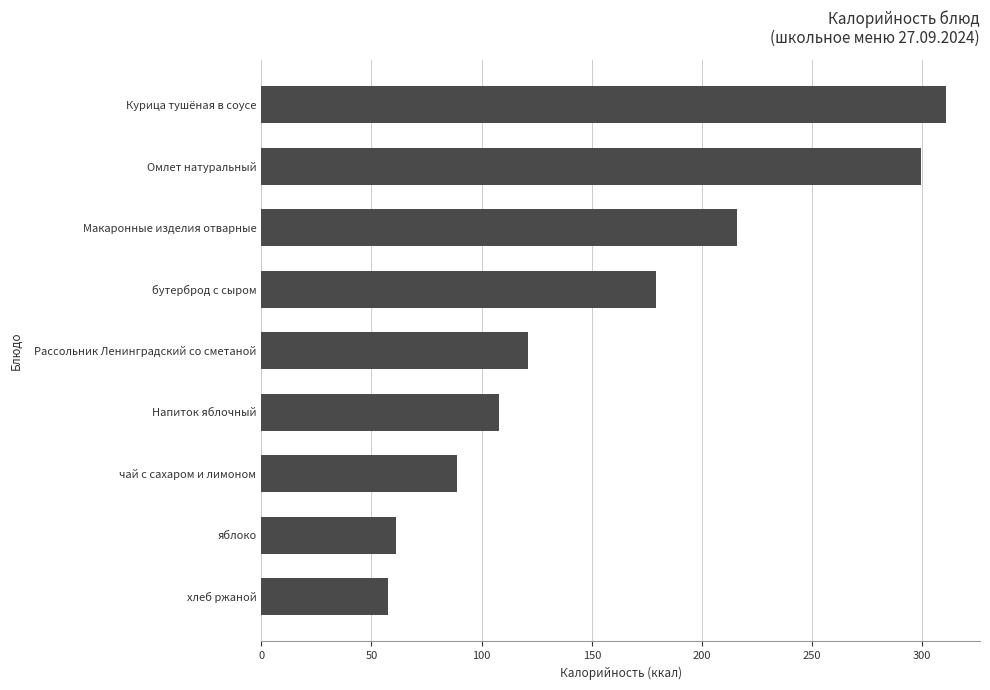

What is the value of the 4th bar from the top?

179.0